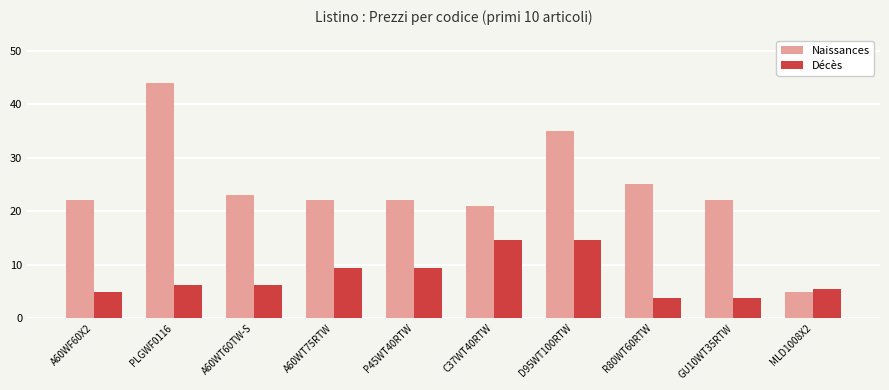

How many bars are there in each group?

2